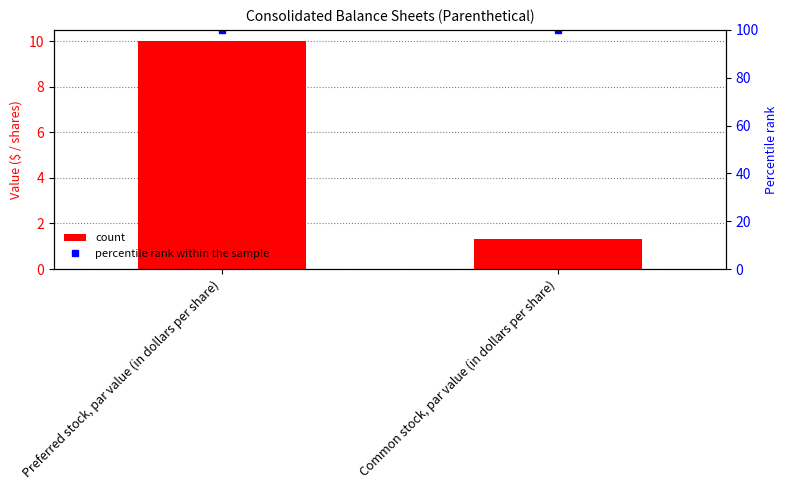

Rank the series at Common stock, par value (in dollars per share) from highest to lowest value.

percentile rank within the sample, Jun. 30, 2020